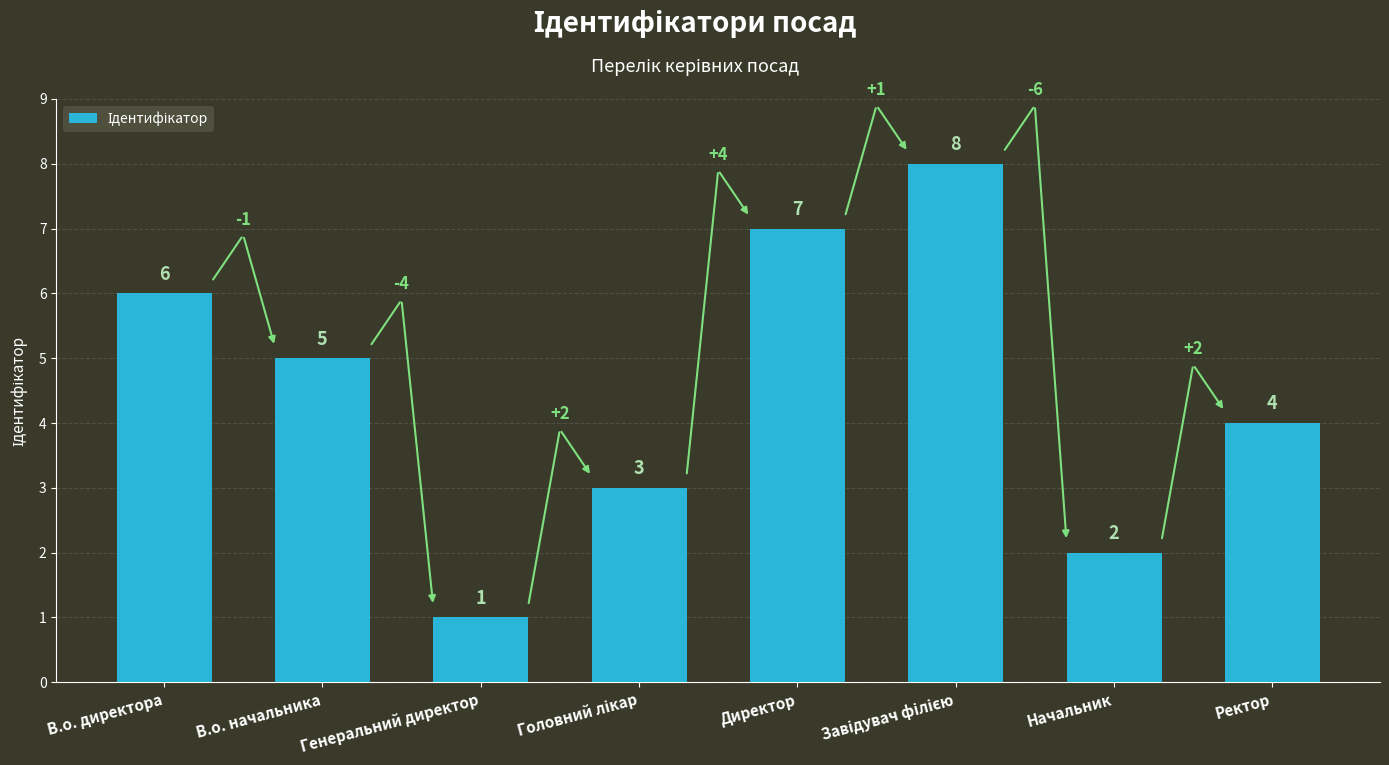

How many data points does each series have?

8